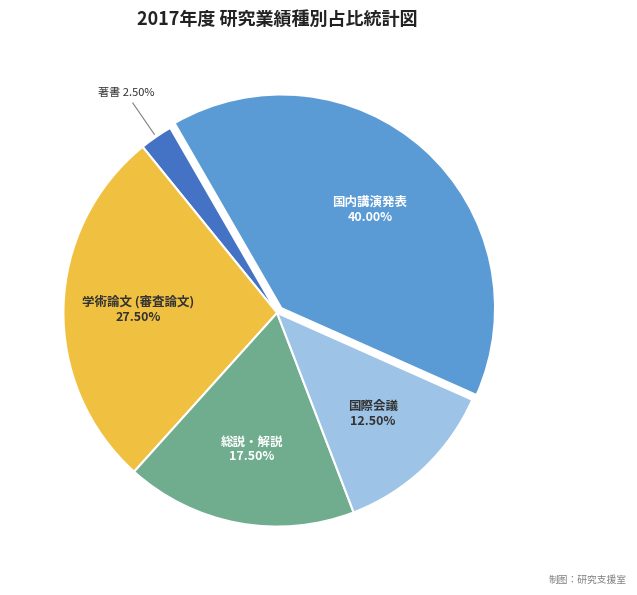

To the nearest percent, what is the difference between the 国際会議 and 総説・解説 slice percentages?

5%